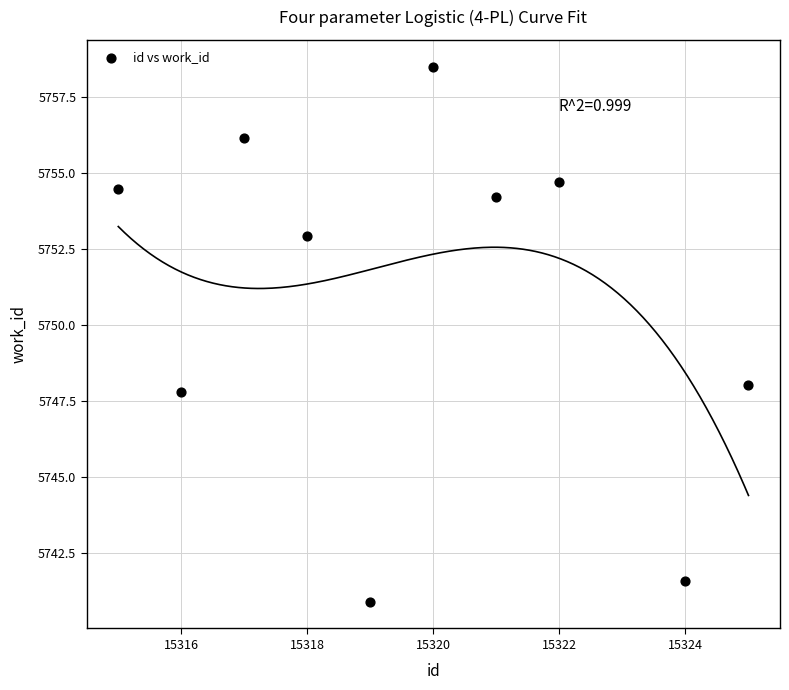

What Y value in the scatter plot is closest to 5749?

5748.0